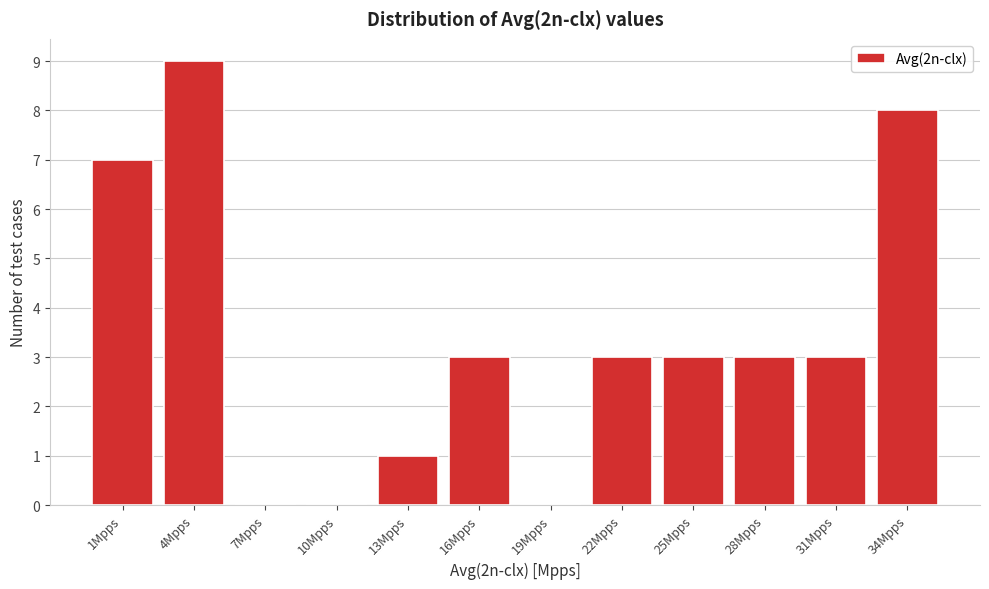

Reading left to right, list all the values displayed in this chart.

1Mpps=7	4Mpps=9	7Mpps=0	10Mpps=0	13Mpps=1	16Mpps=3	19Mpps=0	22Mpps=3	25Mpps=3	28Mpps=3	31Mpps=3	34Mpps=8